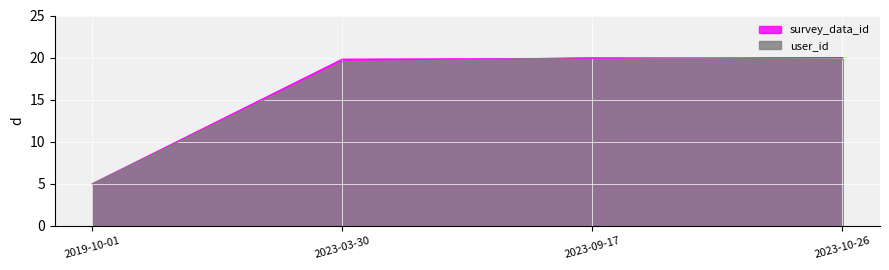

At which label is user_id closest to 12?

2019-10-01